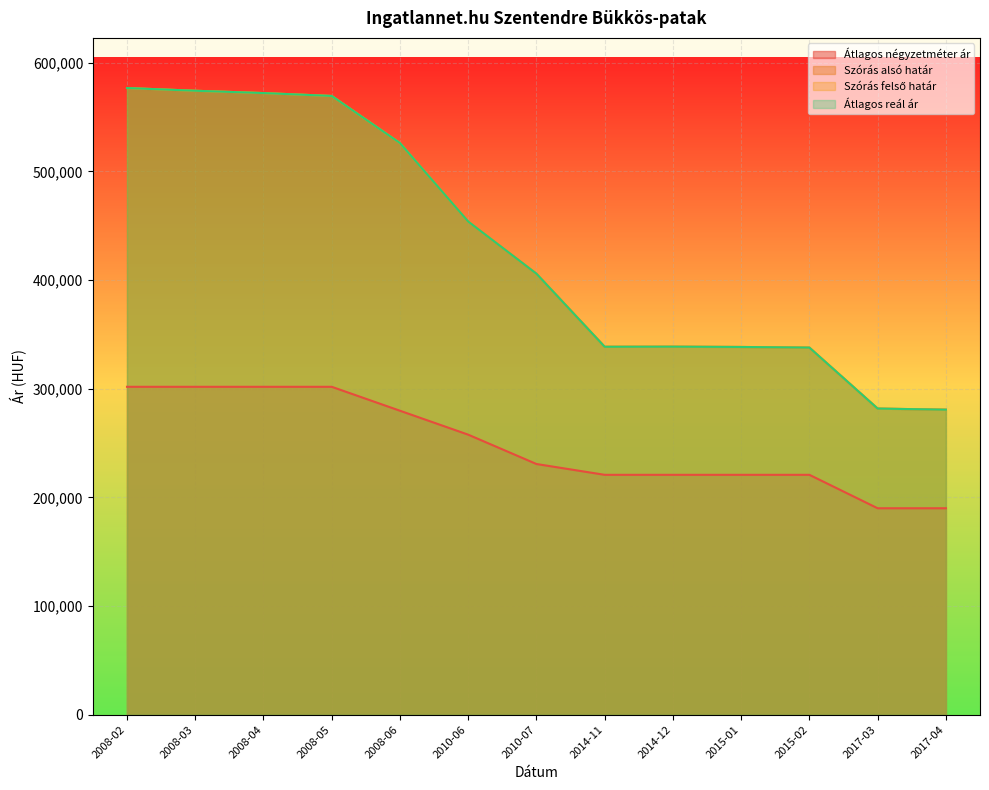

At which label does Átlagos négyzetméter ár first exceed 230736?

2008-02